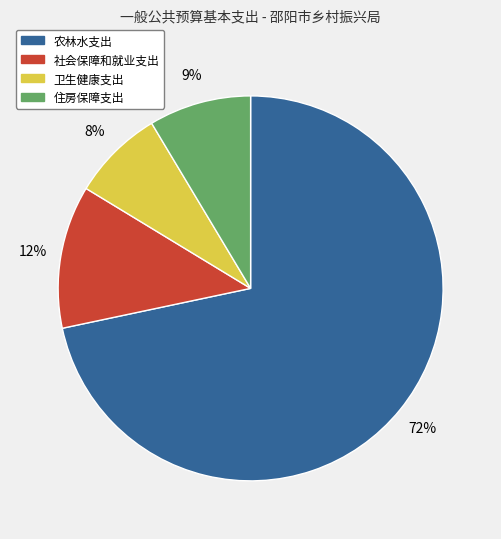

How many segments does this pie chart have?

4